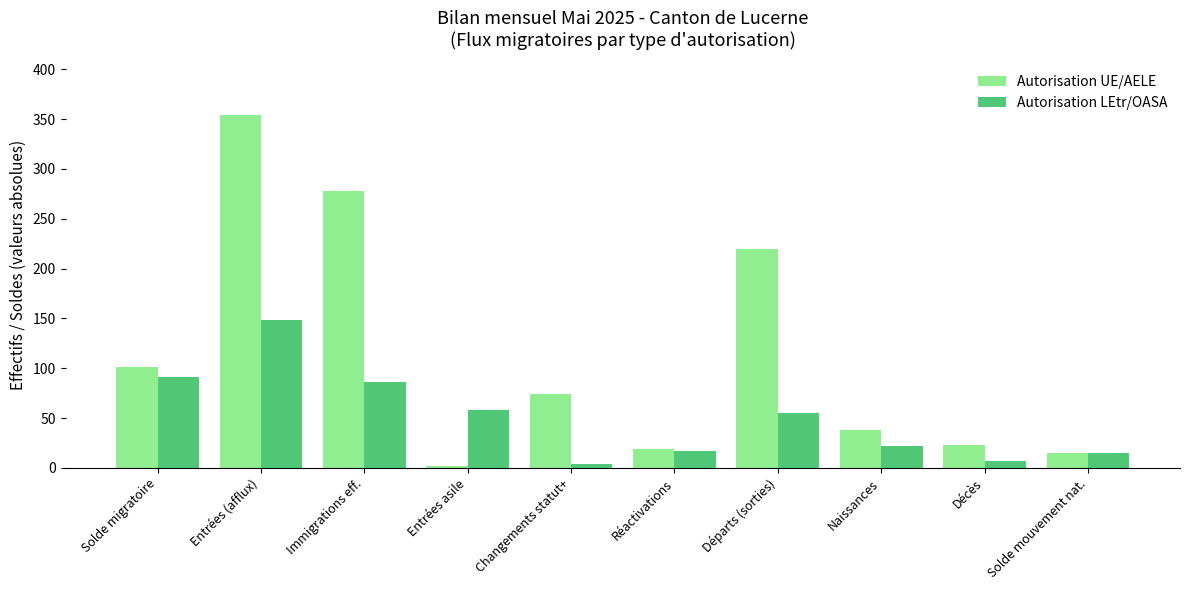

Rank the series at Immigrations eff. from highest to lowest value.

Autorisation UE/AELE, Autorisation LEtr/OASA